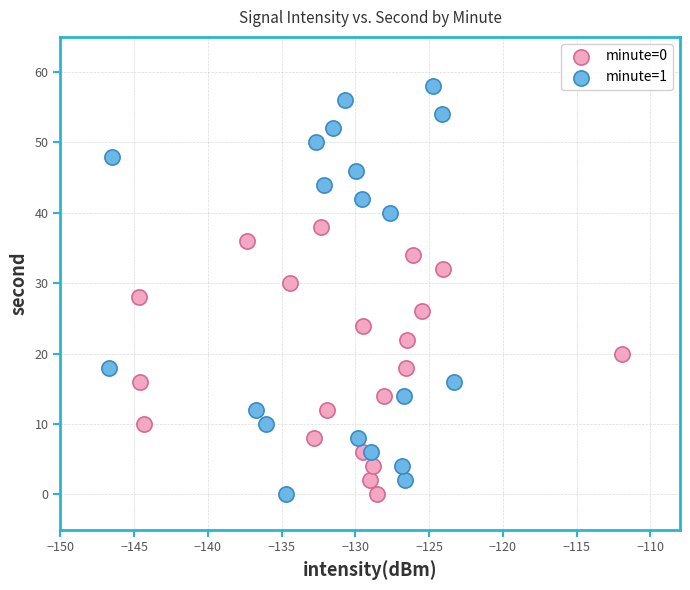

Which series has the widest spread of Y values?

minute=1